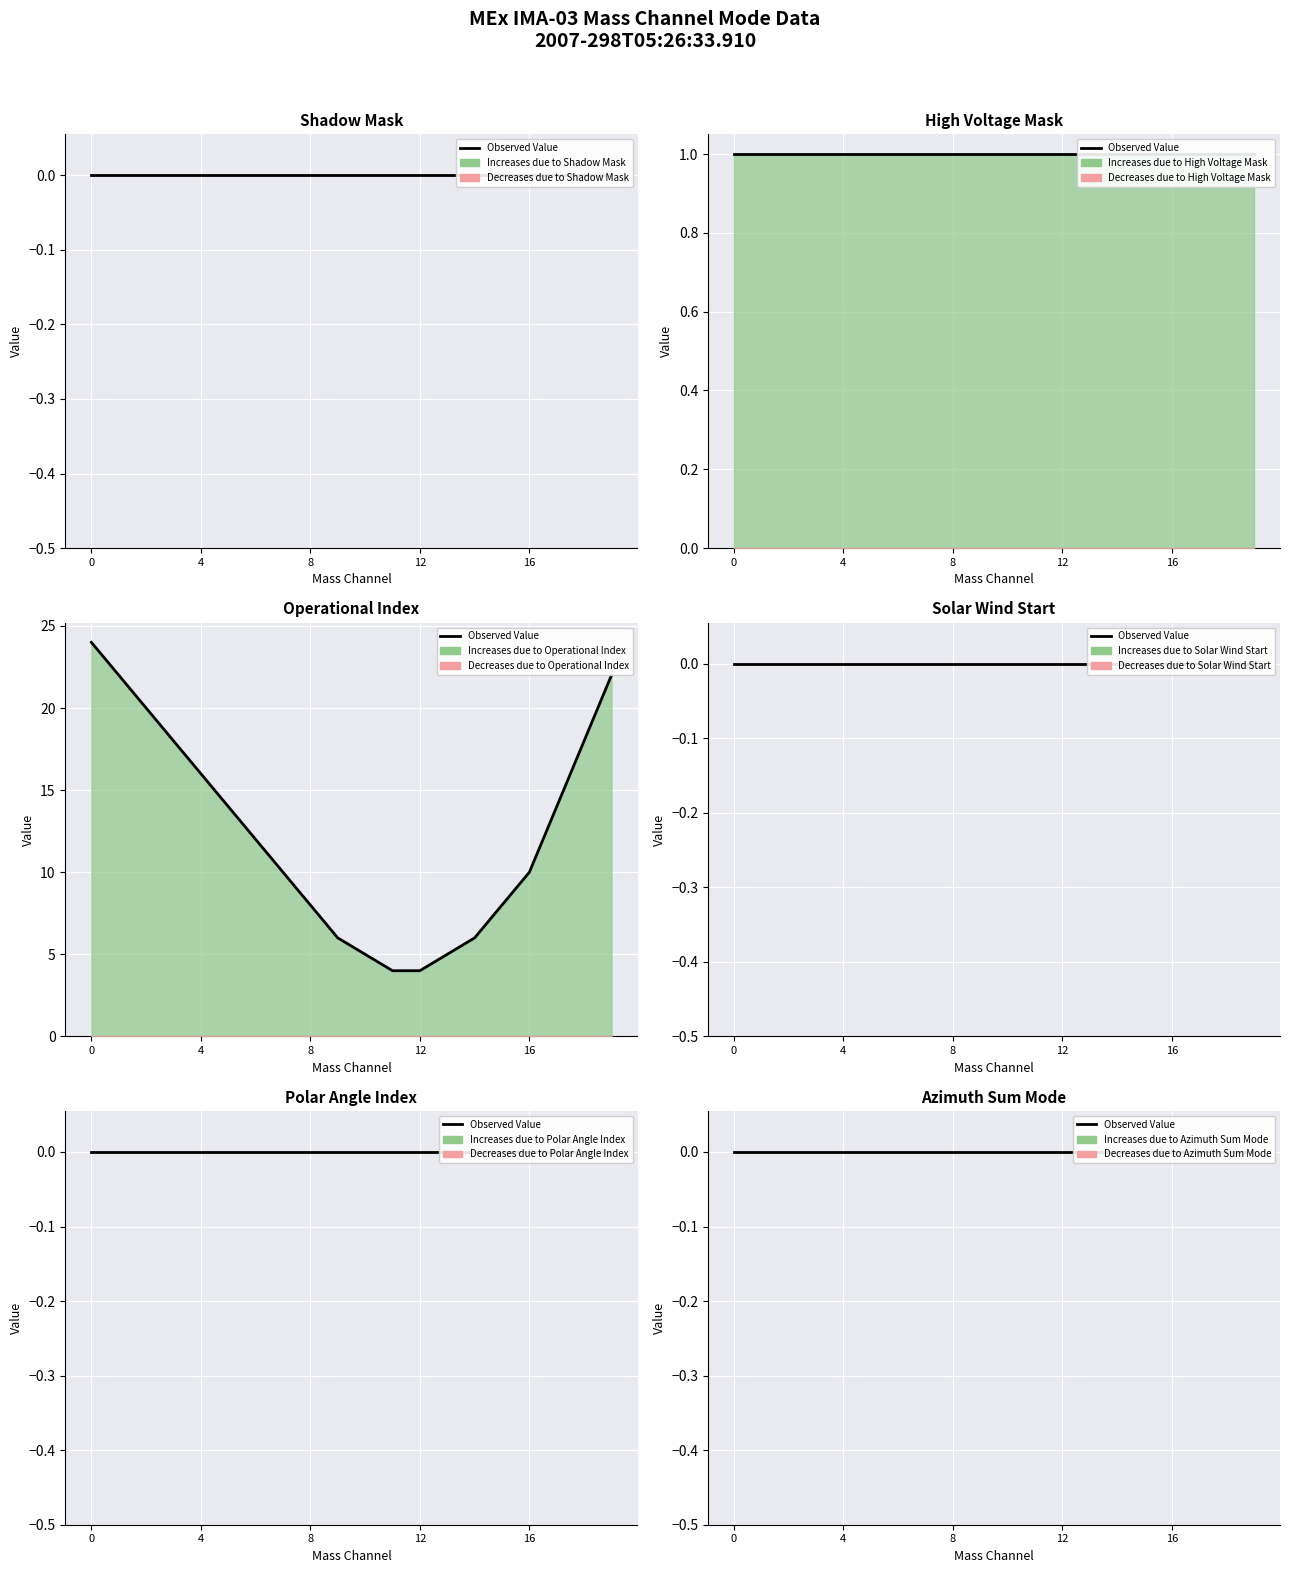

Rank the categories by Solar Wind Start value from lowest to highest.

Mass Channel 0, Mass Channel 1, Mass Channel 2, Mass Channel 3, Mass Channel 4, Mass Channel 5, Mass Channel 6, Mass Channel 7, Mass Channel 8, Mass Channel 9, Mass Channel 10, Mass Channel 11, Mass Channel 12, Mass Channel 13, Mass Channel 14, Mass Channel 15, Mass Channel 16, Mass Channel 17, Mass Channel 18, Mass Channel 19